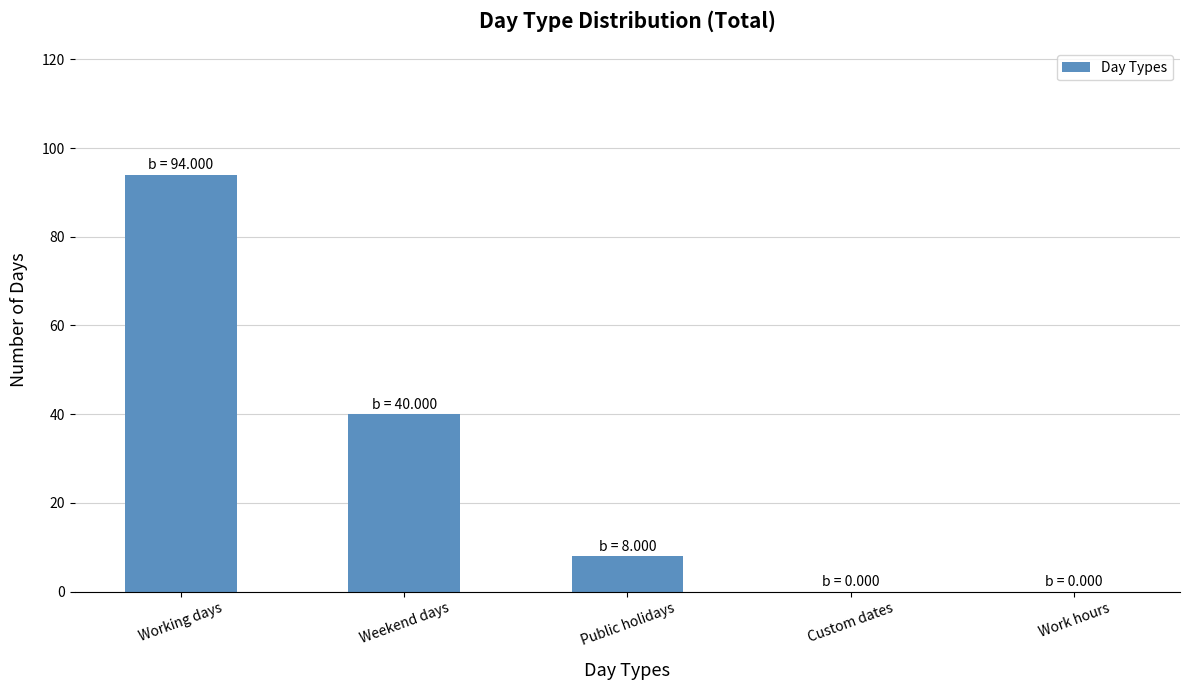

Count the number of data series in this chart.

1